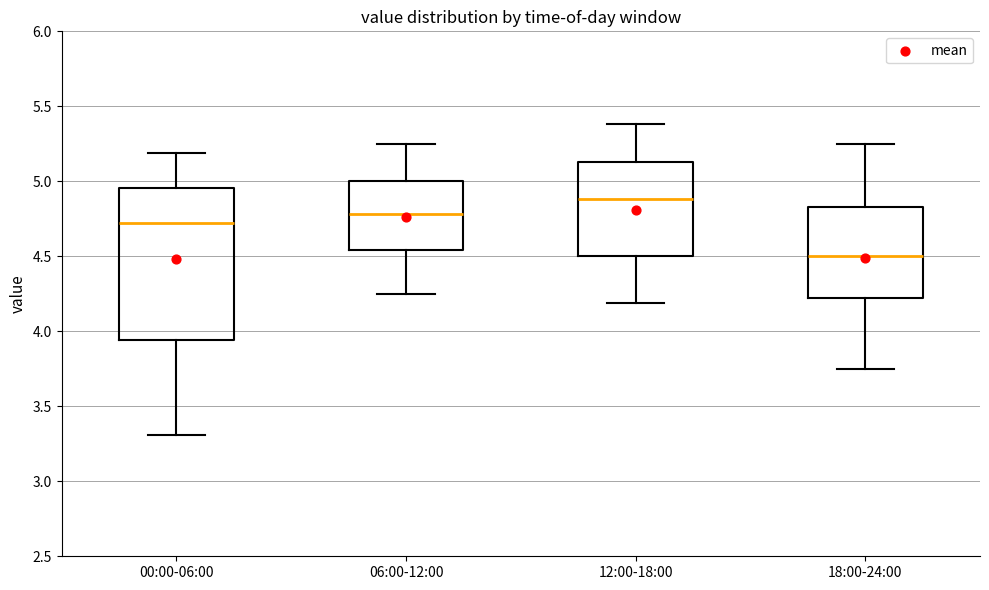

Reading left to right, read every box against the y-axis: the position of its median line, the range the box covers, and the ends of its whiskers. The values are not printed on the chart, so give them approximately, as read against the axis.

00:00-06:00: median 4.70, box 3.95 to 4.95, whiskers 3.30 to 5.20
06:00-12:00: median 4.80, box 4.55 to 5.00, whiskers 4.25 to 5.25
12:00-18:00: median 4.90, box 4.50 to 5.15, whiskers 4.20 to 5.40
18:00-24:00: median 4.50, box 4.20 to 4.85, whiskers 3.75 to 5.25